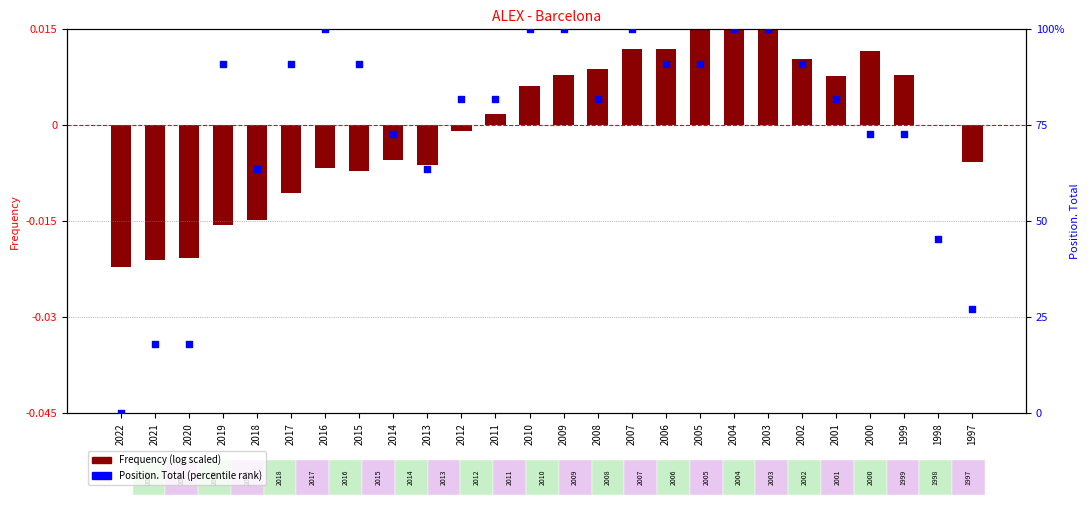

What is the total value across all series at 2002?

90.9